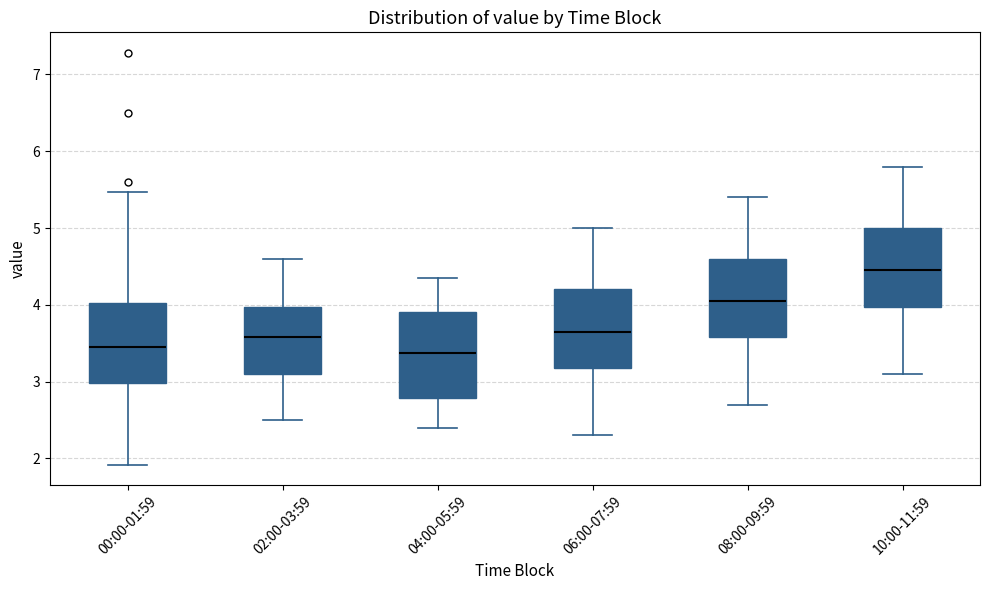

Reading left to right, transcribe this box plot: for each box, give where its median line is, the range the box spans, and where its two whiskers end, as read against the y-axis. The values are not printed on the chart, so give them approximately, as read against the axis.

00:00-01:59: median 3.4, box 3.0 to 4.0, whiskers 1.9 to 5.5
02:00-03:59: median 3.6, box 3.1 to 4.0, whiskers 2.5 to 4.6
04:00-05:59: median 3.4, box 2.8 to 3.9, whiskers 2.4 to 4.4
06:00-07:59: median 3.7, box 3.2 to 4.2, whiskers 2.3 to 5.0
08:00-09:59: median 4.1, box 3.6 to 4.6, whiskers 2.7 to 5.4
10:00-11:59: median 4.5, box 4.0 to 5.0, whiskers 3.1 to 5.8